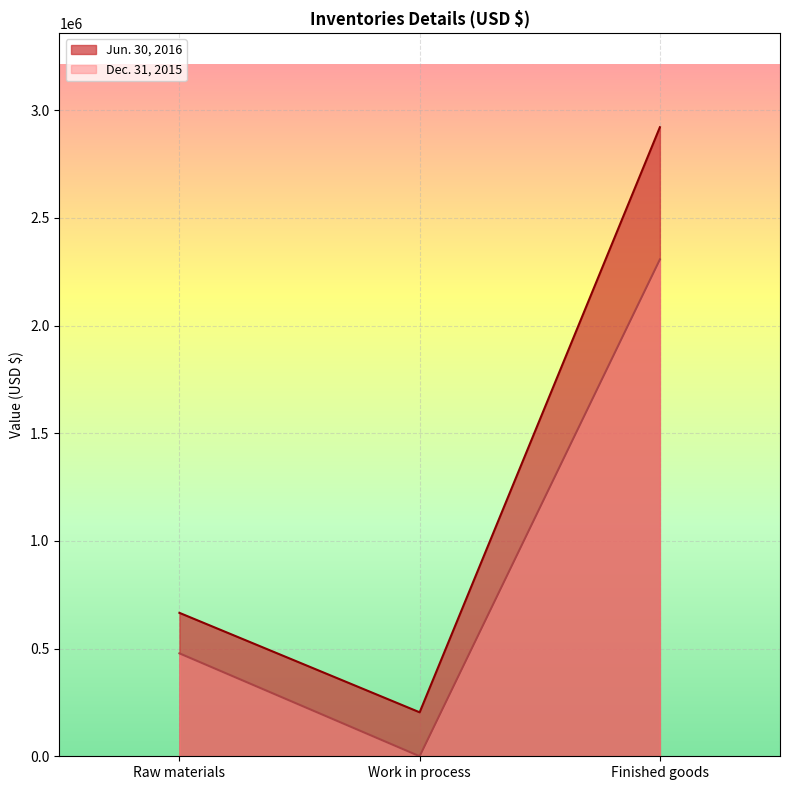

Which category has the highest value in the Dec. 31, 2015 series?

Finished goods